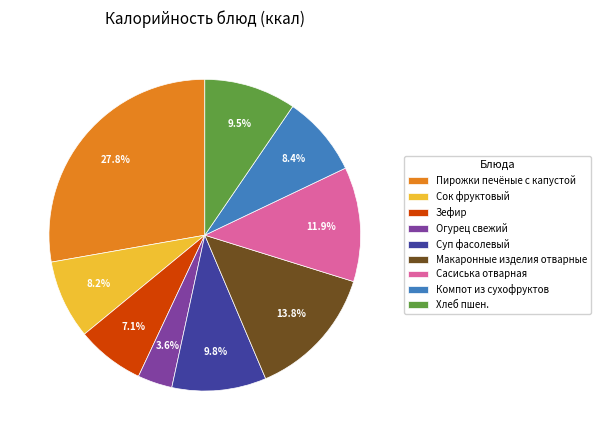

True or false: Макаронные изделия отварные accounts for 14% of the total.

True